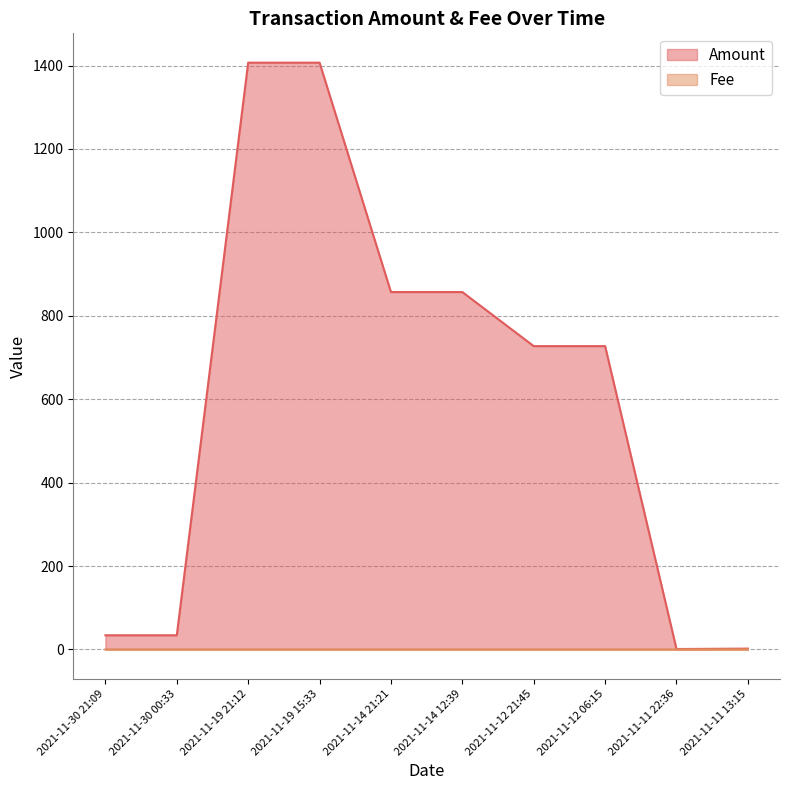

What is the total value across all series at 2021-11-19 15:33?

1406.9